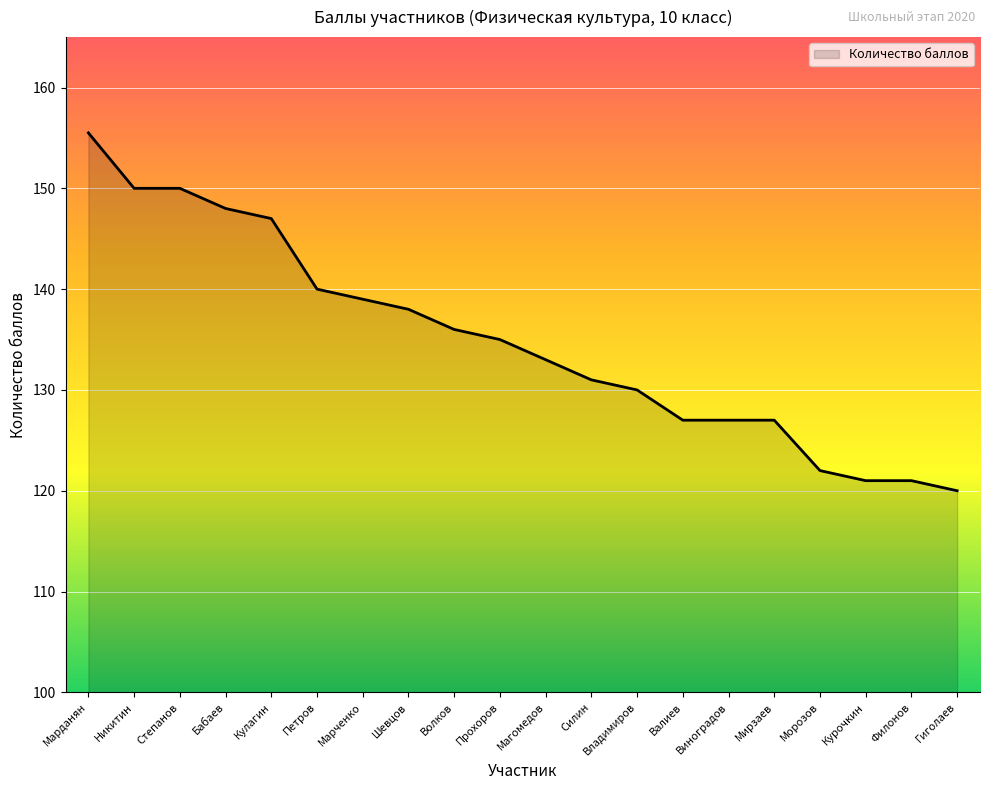

Is it true that the value at Степанов is 222.5?

False